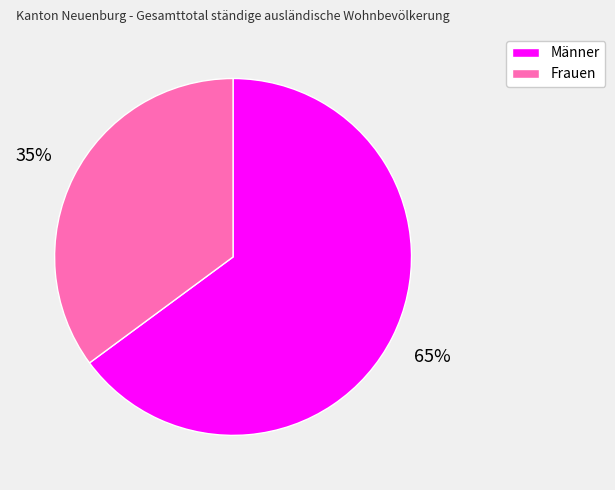

To the nearest percent, what is the average slice percentage?

50%